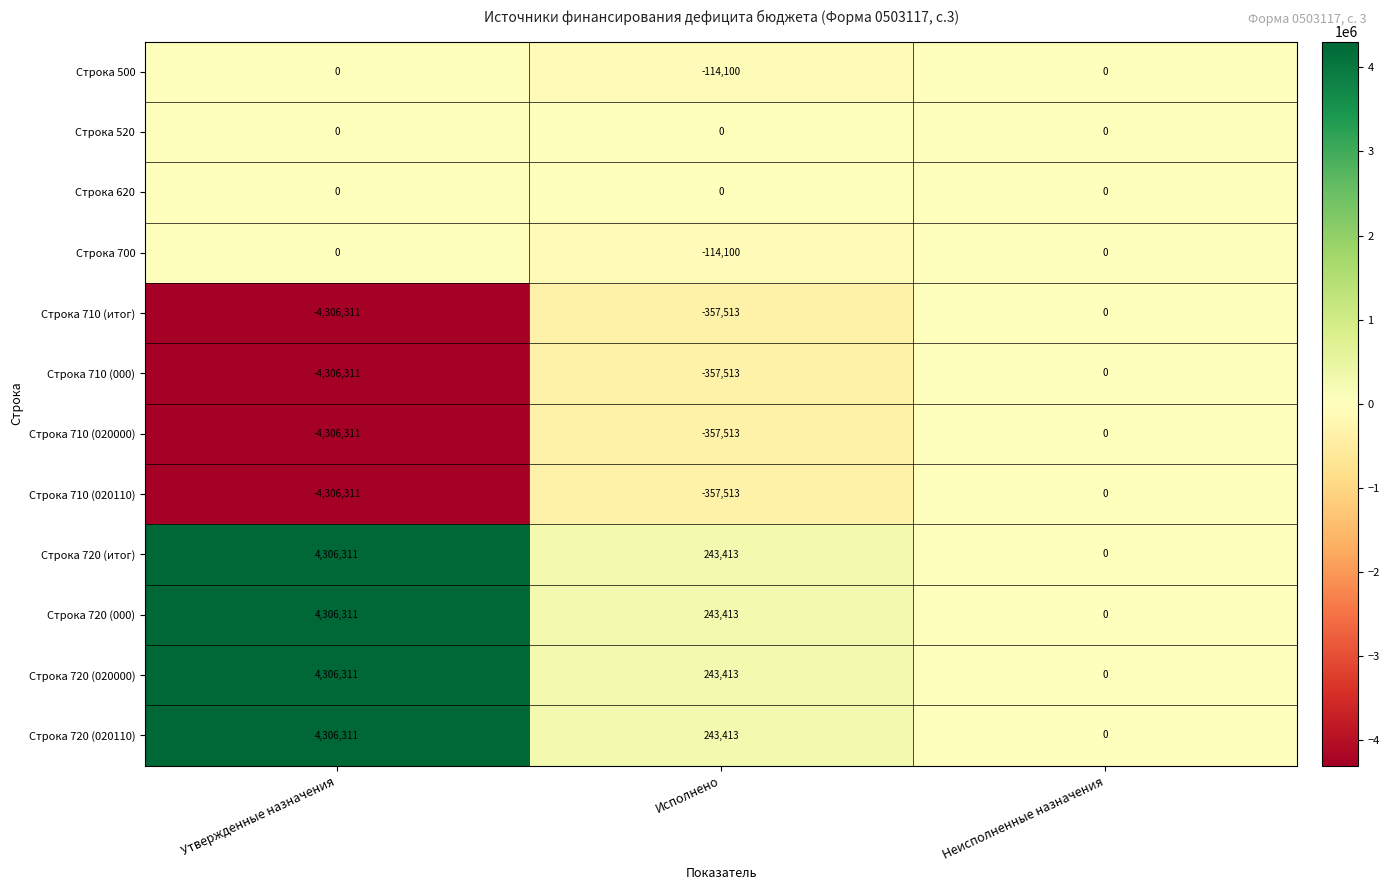

What is the total value across all series at Исполнено?

-684600